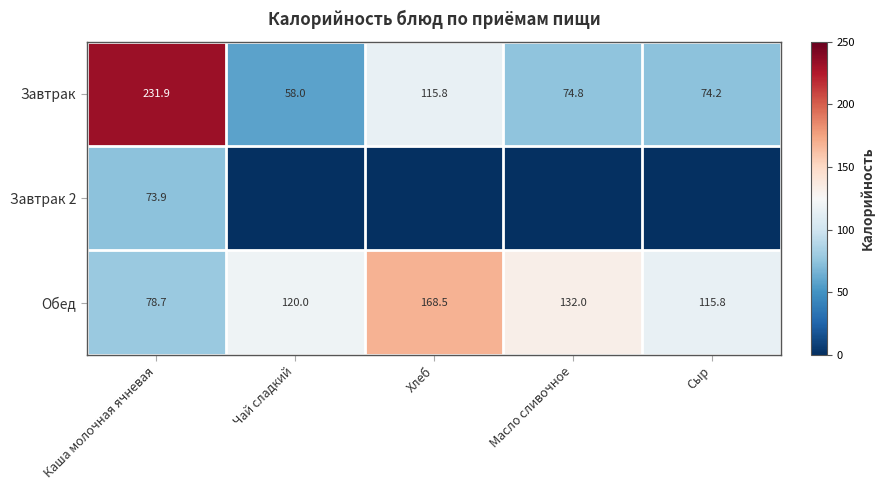

How many data points in Обед are less than 120?

2